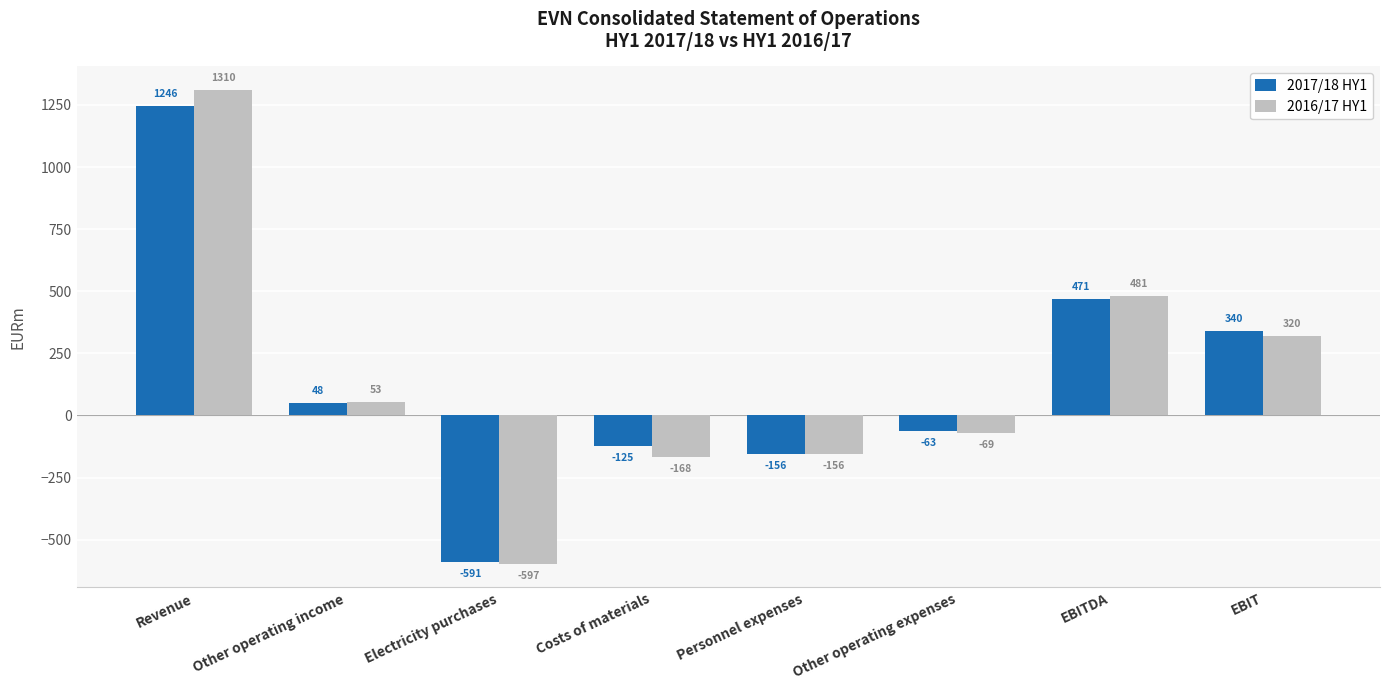

Is it true that 2016/17 HY1 equals -267.1 at Personnel expenses?

False